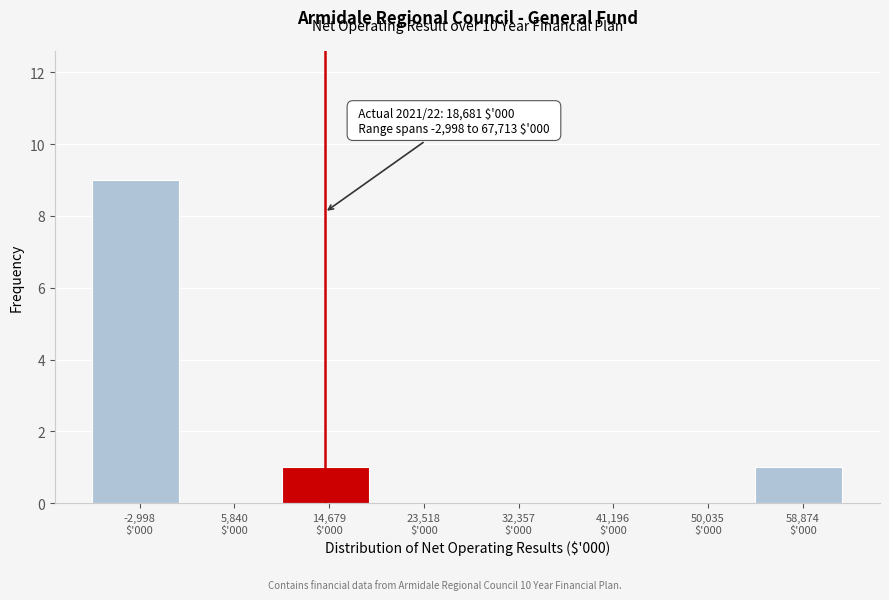

What is the maximum value shown in the chart?

9